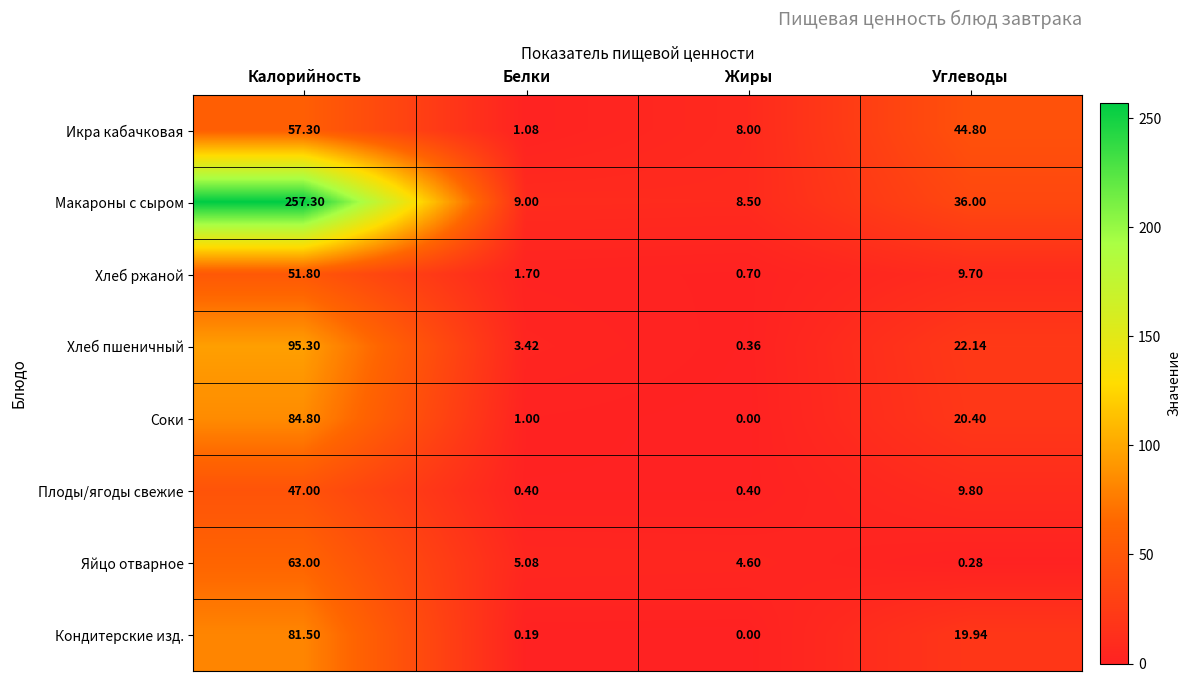

Which series has the largest total across all categories?

Макароны с сыром